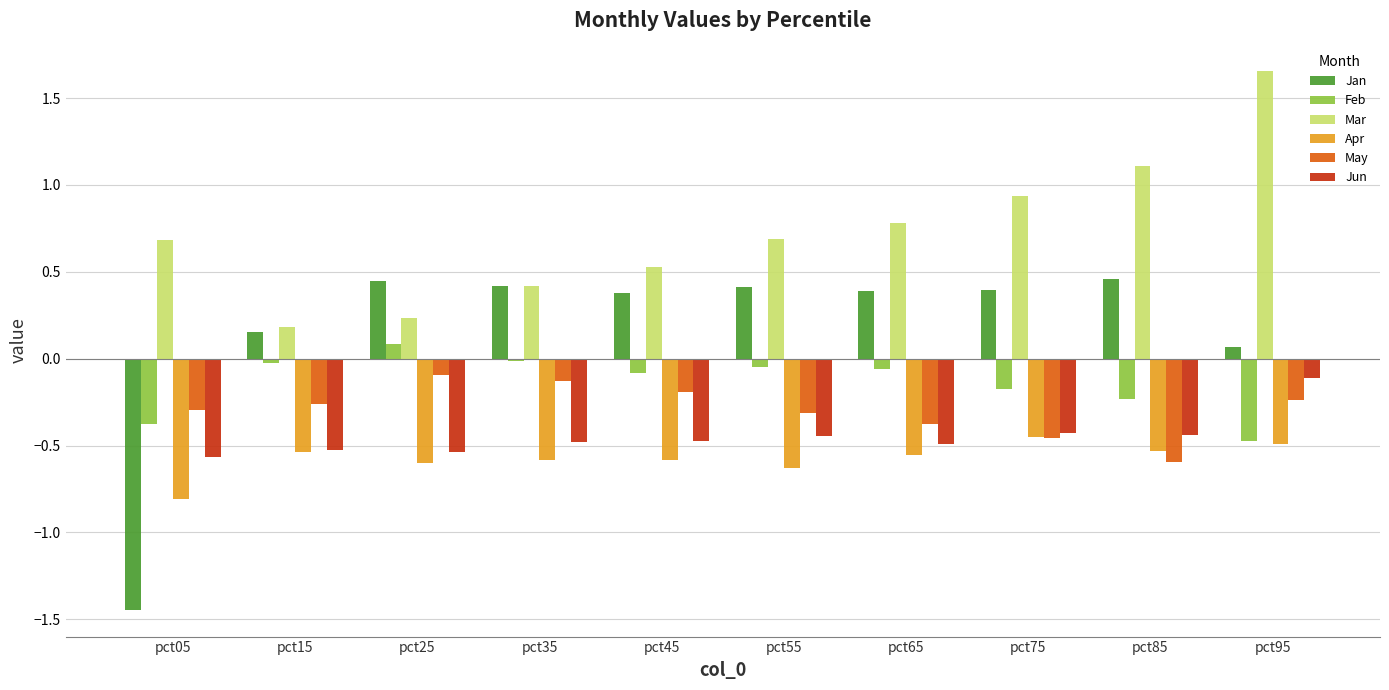

Count the number of categories in the chart.

10